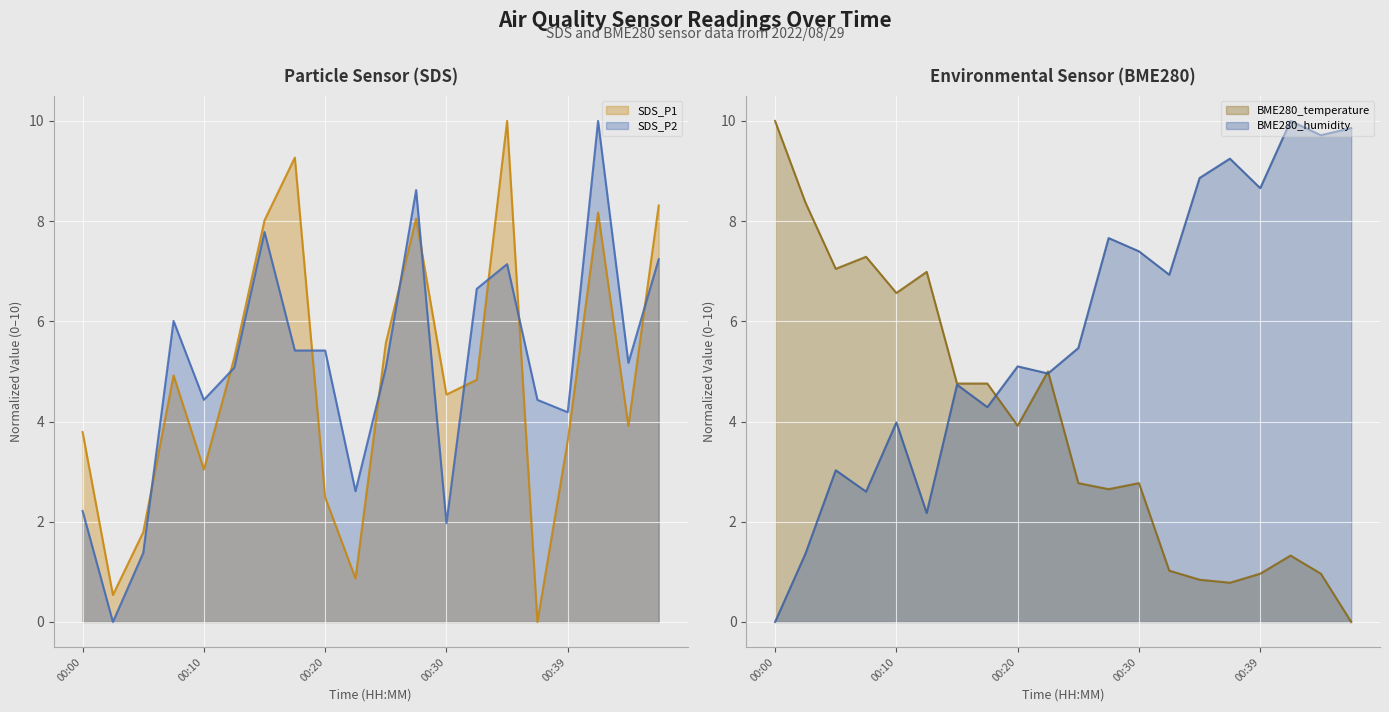

Reading right to left, what are all the values shown in this chart?

SDS_P1: 8.3	3.9	8.2	3.6	0.0	10.0	4.8	4.5	8.1	5.6	0.9	2.5	9.3	8.0	5.3	3.0	4.9	1.8	0.5	3.8
SDS_P2: 7.2	5.2	10.0	4.2	4.4	7.1	6.7	2.0	8.6	5.1	2.6	5.4	5.4	7.8	5.1	4.4	6.0	1.4	0.0	2.2
BME280_temperature: 0.0	1.0	1.3	1.0	0.8	0.8	1.0	2.8	2.7	2.8	5.0	3.9	4.8	4.8	7.0	6.6	7.3	7.0	8.4	10.0
BME280_humidity: 9.9	9.7	10.0	8.7	9.2	8.9	6.9	7.4	7.7	5.5	5.0	5.1	4.3	4.7	2.2	4.0	2.6	3.0	1.4	0.0